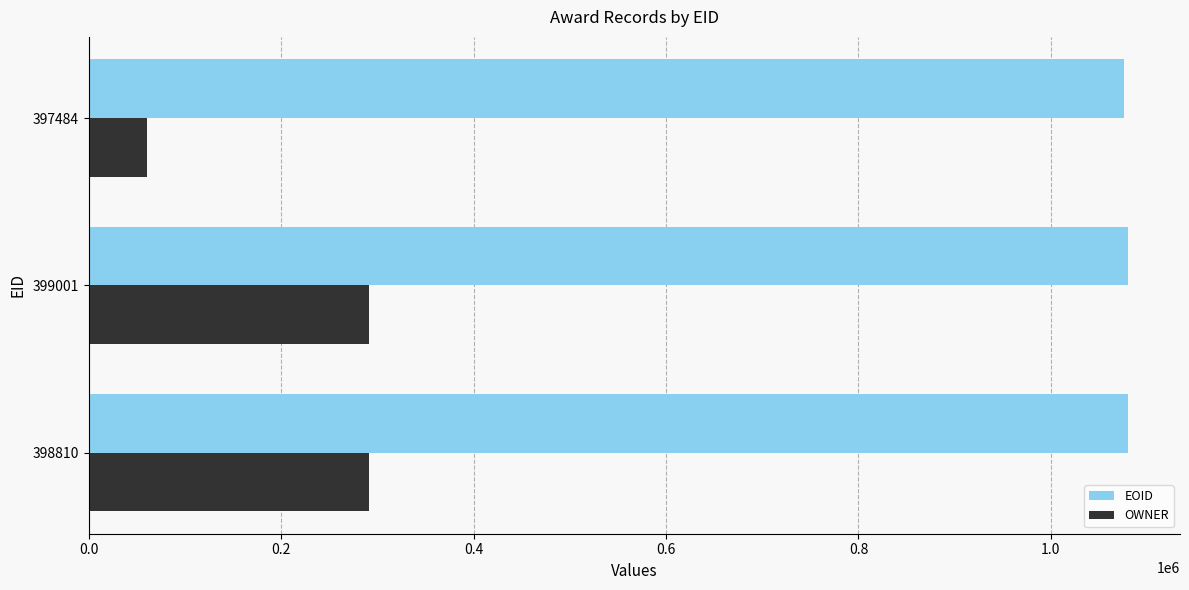

The value of OWNER at 399001 is 291073. True or false?

True